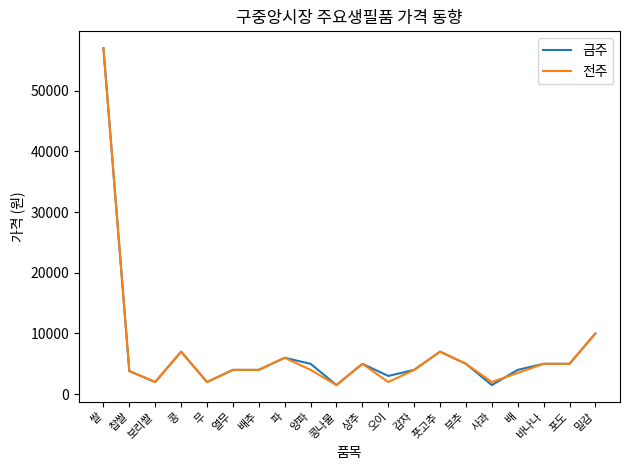

Is it true that 전주 equals 4000 at 열무?

True